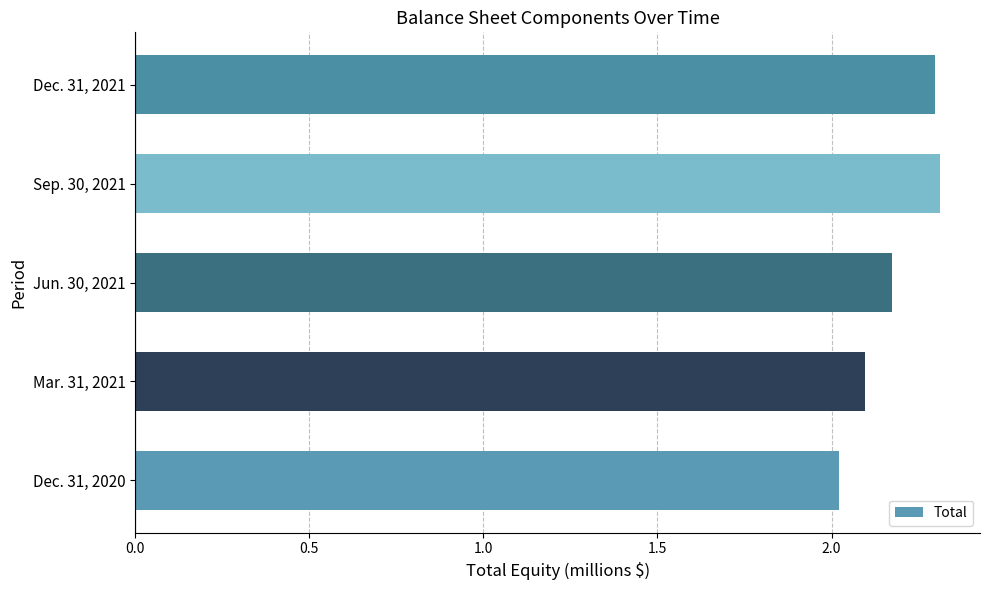

What is the greatest value displayed?

2.3